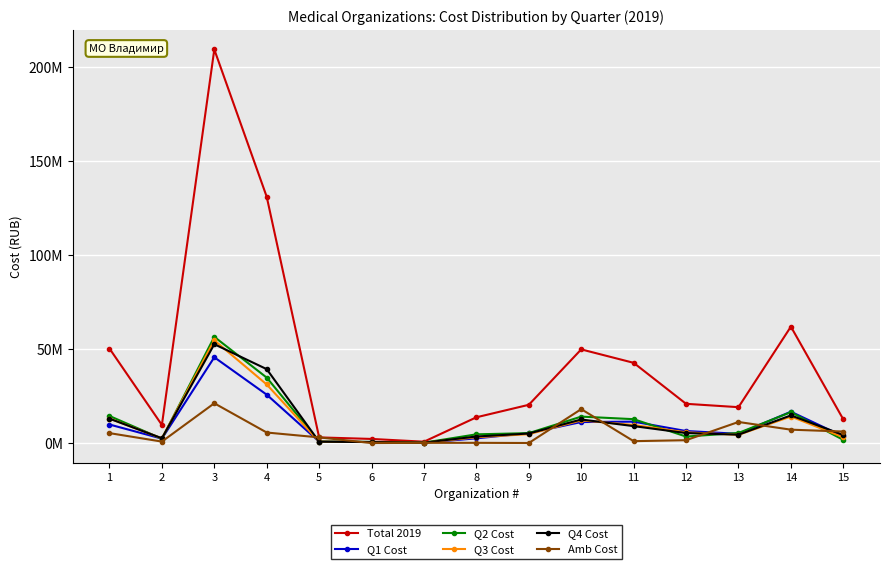

What are all the series names shown in the legend?

Total 2019, Q1 Cost, Q2 Cost, Q3 Cost, Q4 Cost, Amb Cost